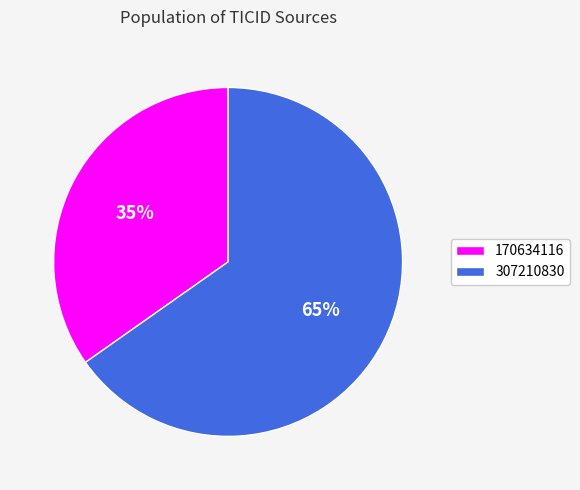

How many segments does this pie chart have?

2